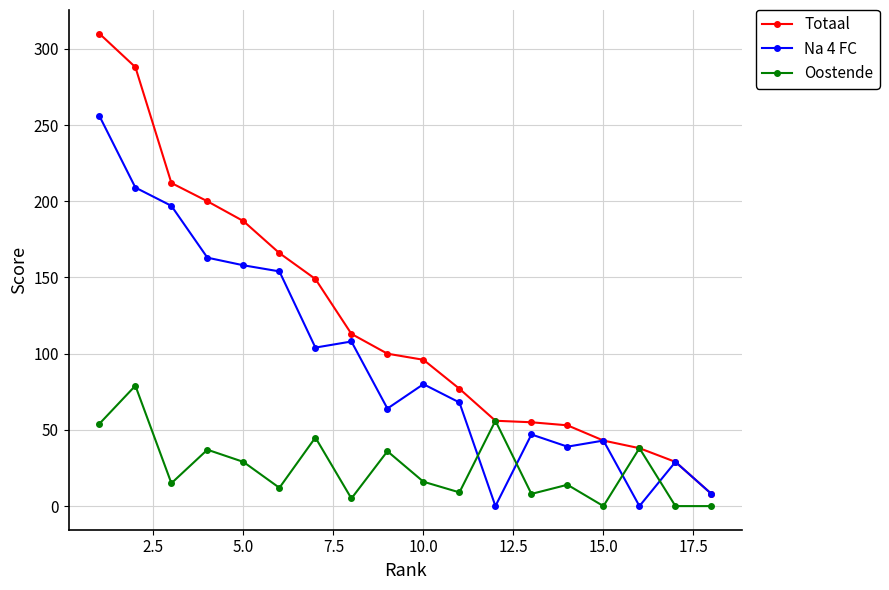

Which series has the largest range (max minus min)?

Totaal